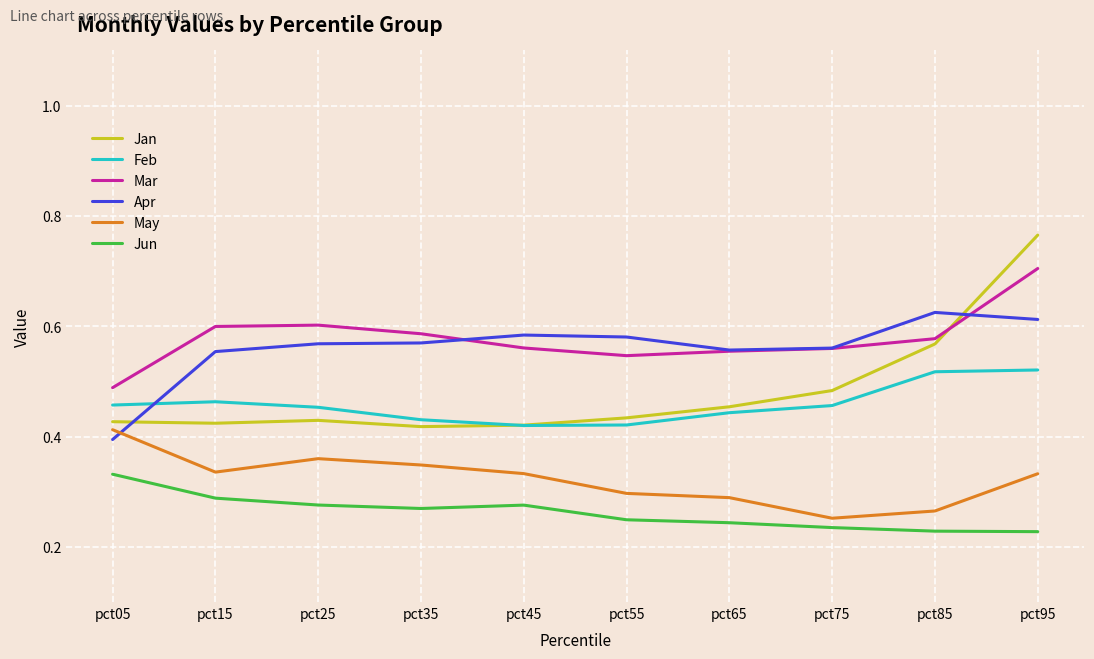

Which category has the highest value across all series?

pct95